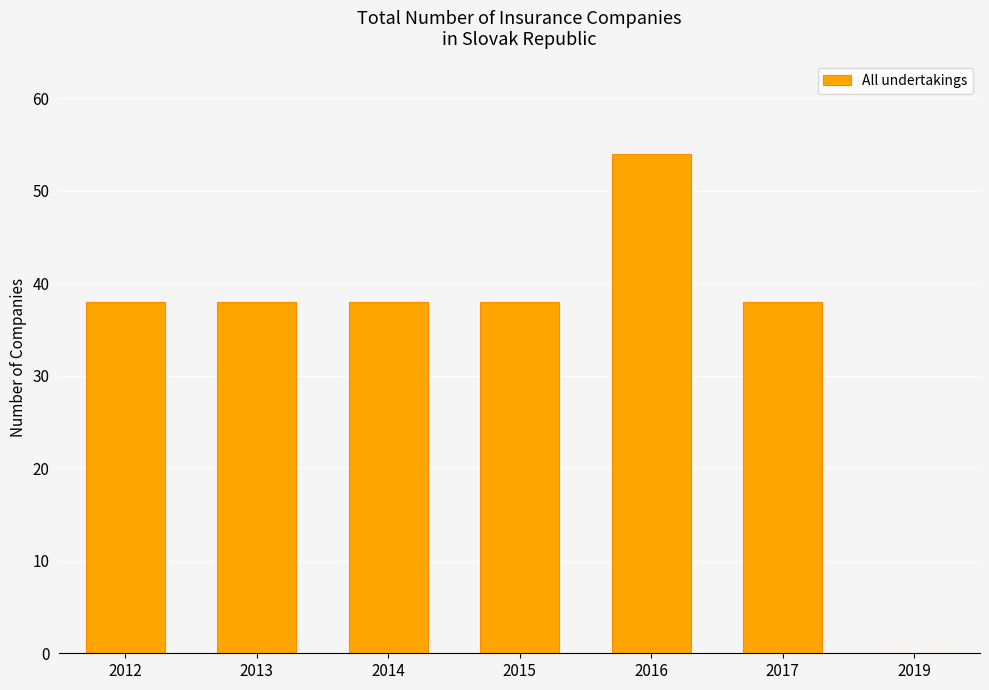

Reading left to right, what are all the values shown in this chart?

2012=38	2013=38	2014=38	2015=38	2016=54	2017=38	2019=0